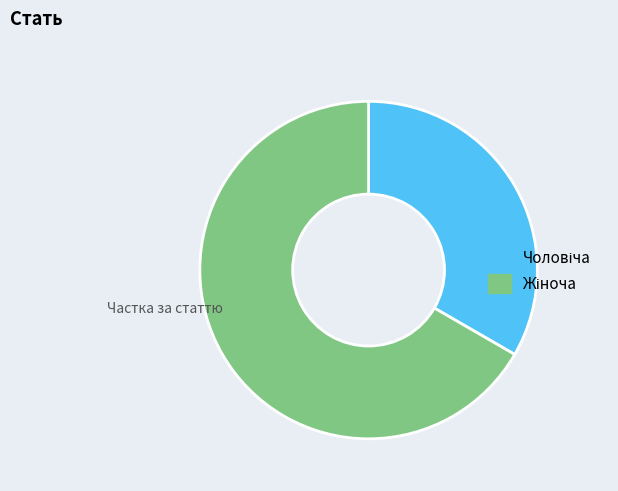

Is there any slice that represents more than half of the pie?

Yes